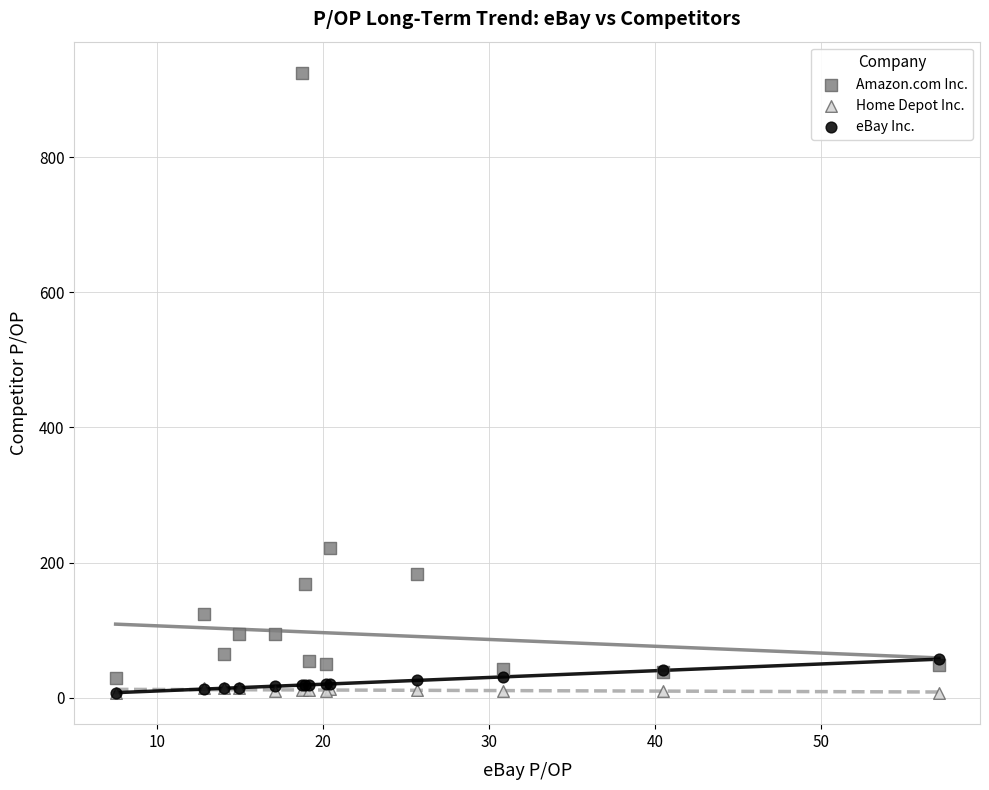

What are all the series names shown in the legend?

Amazon.com Inc., Home Depot Inc., eBay Inc.